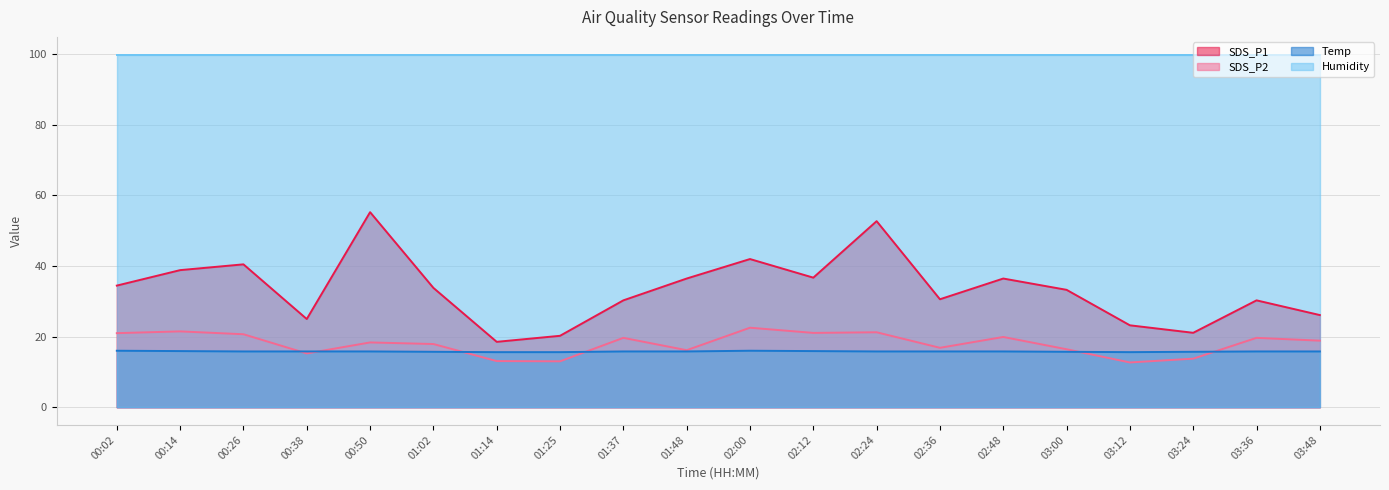

True or false: SDS_P1 and Temp cross at least once.

False